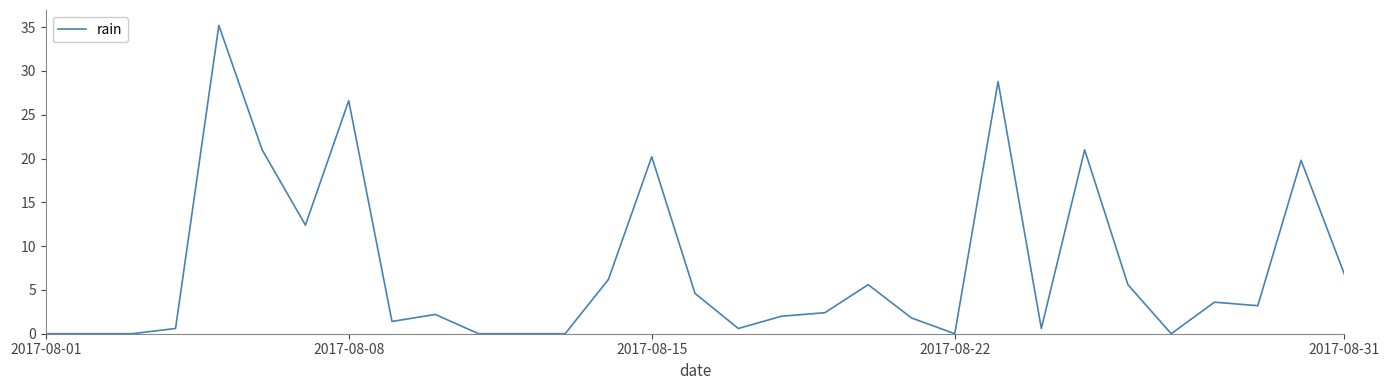

What is the maximum value shown in the chart?

35.2